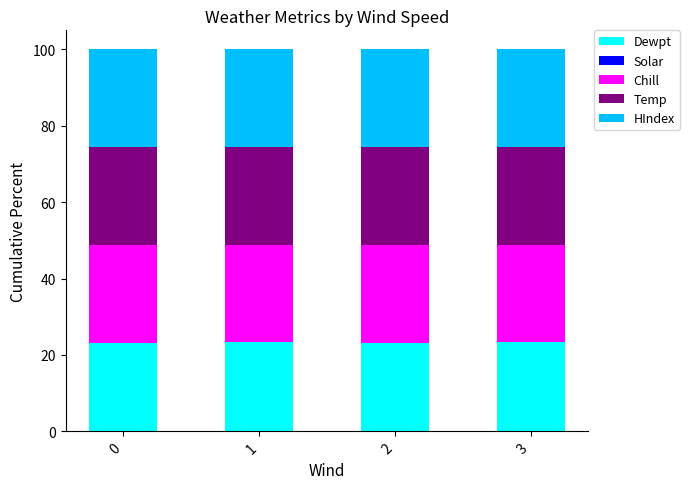

What is the highest value of the Dewpt series?

23.3